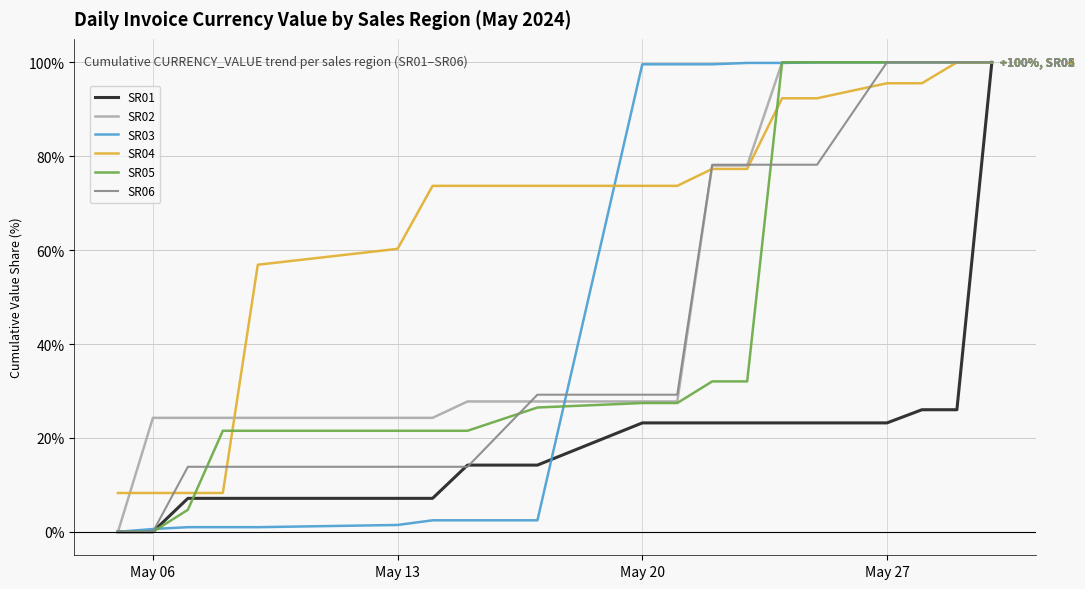

What is the greatest value displayed?

100.0